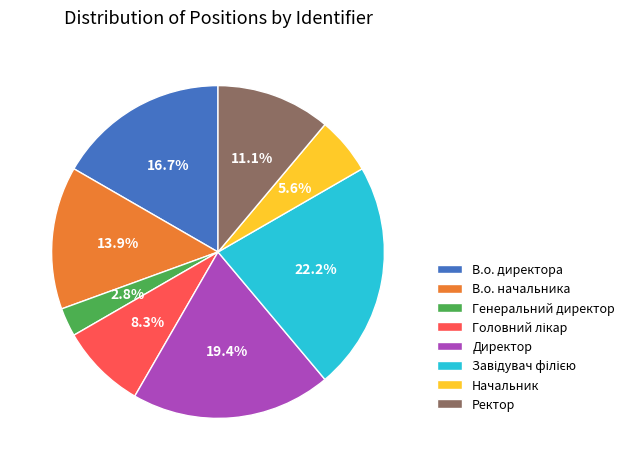

Does В.о. начальника account for over 50% of the chart?

No